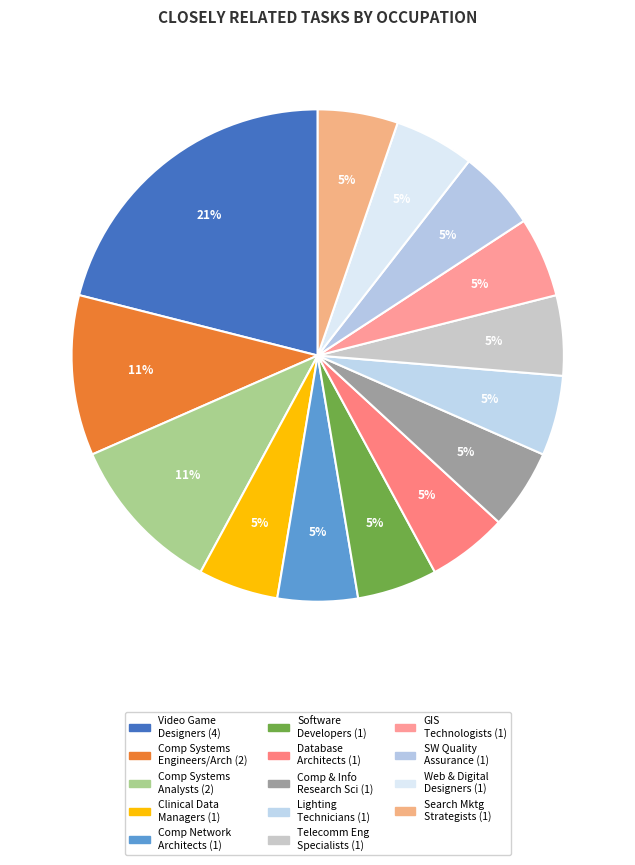

Count the number of slices in the pie.

14